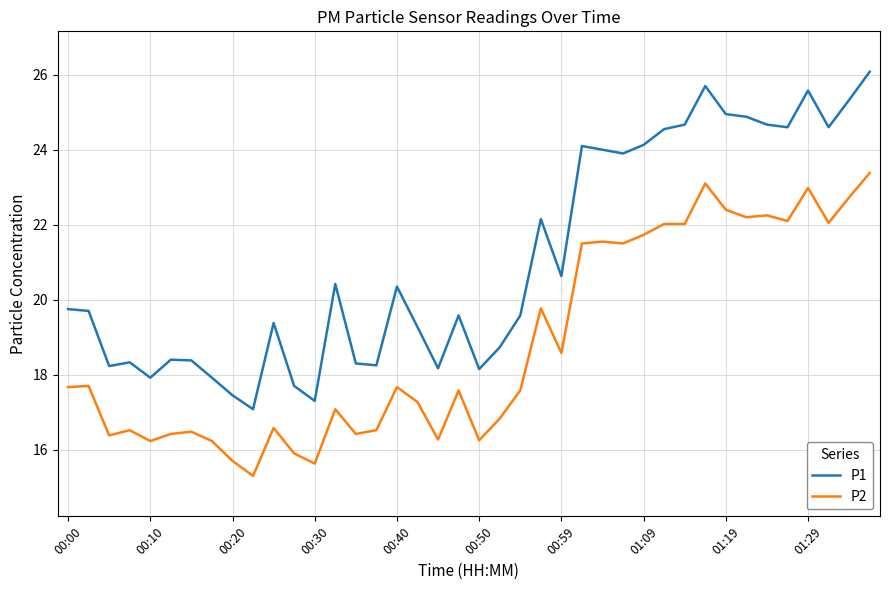

Which series has the largest total across all categories?

P1